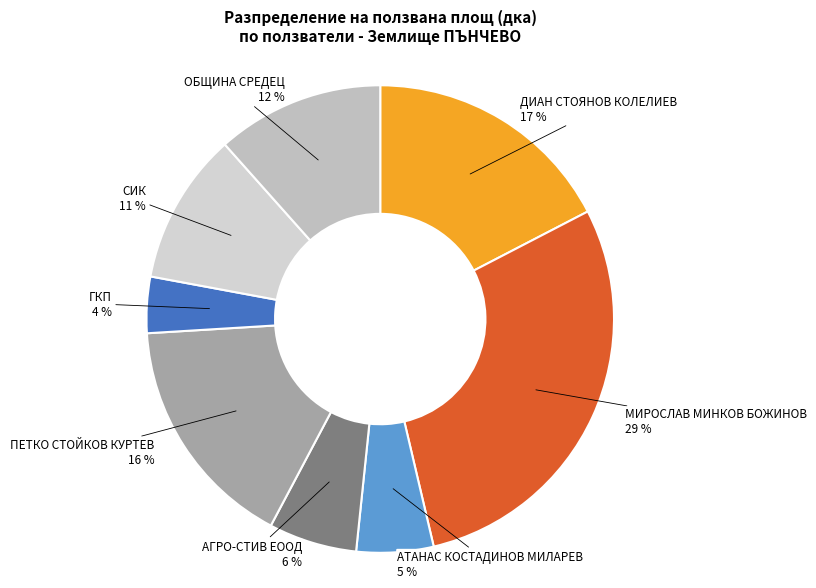

Rank the categories by value from highest to lowest.

МИРОСЛАВ МИНКОВ БОЖИНОВ, ДИАН СТОЯНОВ КОЛЕЛИЕВ, ПЕТКО СТОЙКОВ КУРТЕВ, ОБЩИНА СРЕДЕЦ, СИК, АГРО-СТИВ ЕООД, АТАНАС КОСТАДИНОВ МИЛАРЕВ, ГКП